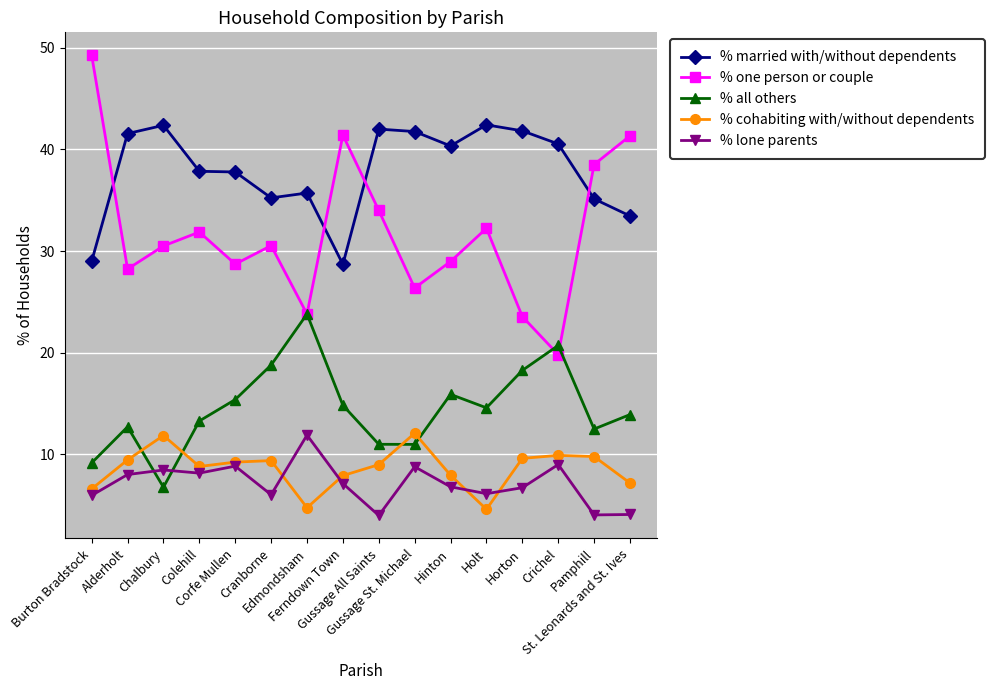

True or false: % lone parents and % cohabiting with/without dependents intersect in this chart.

True